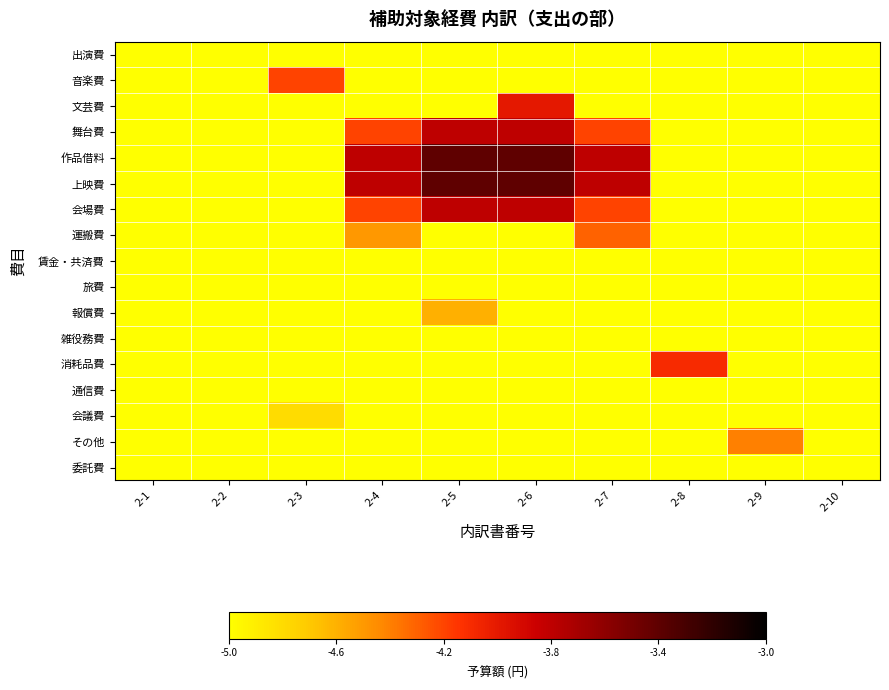

Reading left to right, what are all the values shown in this chart?

出演費: 2-1=-5.0	2-2=-5.0	2-3=-5.0	2-4=-5.0	2-5=-5.0	2-6=-5.0	2-7=-5.0	2-8=-5.0	2-9=-5.0	2-10=-5.0
音楽費: 2-1=-5.0	2-2=-5.0	2-3=-4.2	2-4=-5.0	2-5=-5.0	2-6=-5.0	2-7=-5.0	2-8=-5.0	2-9=-5.0	2-10=-5.0
文芸費: 2-1=-5.0	2-2=-5.0	2-3=-5.0	2-4=-5.0	2-5=-5.0	2-6=-4.0	2-7=-5.0	2-8=-5.0	2-9=-5.0	2-10=-5.0
舞台費: 2-1=-5.0	2-2=-5.0	2-3=-5.0	2-4=-4.2	2-5=-3.8	2-6=-3.8	2-7=-4.2	2-8=-5.0	2-9=-5.0	2-10=-5.0
作品借料: 2-1=-5.0	2-2=-5.0	2-3=-5.0	2-4=-3.8	2-5=-3.4	2-6=-3.4	2-7=-3.8	2-8=-5.0	2-9=-5.0	2-10=-5.0
上映費: 2-1=-5.0	2-2=-5.0	2-3=-5.0	2-4=-3.8	2-5=-3.4	2-6=-3.4	2-7=-3.8	2-8=-5.0	2-9=-5.0	2-10=-5.0
会場費: 2-1=-5.0	2-2=-5.0	2-3=-5.0	2-4=-4.2	2-5=-3.8	2-6=-3.8	2-7=-4.2	2-8=-5.0	2-9=-5.0	2-10=-5.0
運搬費: 2-1=-5.0	2-2=-5.0	2-3=-5.0	2-4=-4.5	2-5=-5.0	2-6=-5.0	2-7=-4.3	2-8=-5.0	2-9=-5.0	2-10=-5.0
賃金・共済費: 2-1=-5.0	2-2=-5.0	2-3=-5.0	2-4=-5.0	2-5=-5.0	2-6=-5.0	2-7=-5.0	2-8=-5.0	2-9=-5.0	2-10=-5.0
旅費: 2-1=-5.0	2-2=-5.0	2-3=-5.0	2-4=-5.0	2-5=-5.0	2-6=-5.0	2-7=-5.0	2-8=-5.0	2-9=-5.0	2-10=-5.0
報償費: 2-1=-5.0	2-2=-5.0	2-3=-5.0	2-4=-5.0	2-5=-4.6	2-6=-5.0	2-7=-5.0	2-8=-5.0	2-9=-5.0	2-10=-5.0
雑役務費: 2-1=-5.0	2-2=-5.0	2-3=-5.0	2-4=-5.0	2-5=-5.0	2-6=-5.0	2-7=-5.0	2-8=-5.0	2-9=-5.0	2-10=-5.0
消耗品費: 2-1=-5.0	2-2=-5.0	2-3=-5.0	2-4=-5.0	2-5=-5.0	2-6=-5.0	2-7=-5.0	2-8=-4.1	2-9=-5.0	2-10=-5.0
通信費: 2-1=-5.0	2-2=-5.0	2-3=-5.0	2-4=-5.0	2-5=-5.0	2-6=-5.0	2-7=-5.0	2-8=-5.0	2-9=-5.0	2-10=-5.0
会議費: 2-1=-5.0	2-2=-5.0	2-3=-4.8	2-4=-5.0	2-5=-5.0	2-6=-5.0	2-7=-5.0	2-8=-5.0	2-9=-5.0	2-10=-5.0
その他: 2-1=-5.0	2-2=-5.0	2-3=-5.0	2-4=-5.0	2-5=-5.0	2-6=-5.0	2-7=-5.0	2-8=-5.0	2-9=-4.4	2-10=-5.0
委託費: 2-1=-5.0	2-2=-5.0	2-3=-5.0	2-4=-5.0	2-5=-5.0	2-6=-5.0	2-7=-5.0	2-8=-5.0	2-9=-5.0	2-10=-5.0